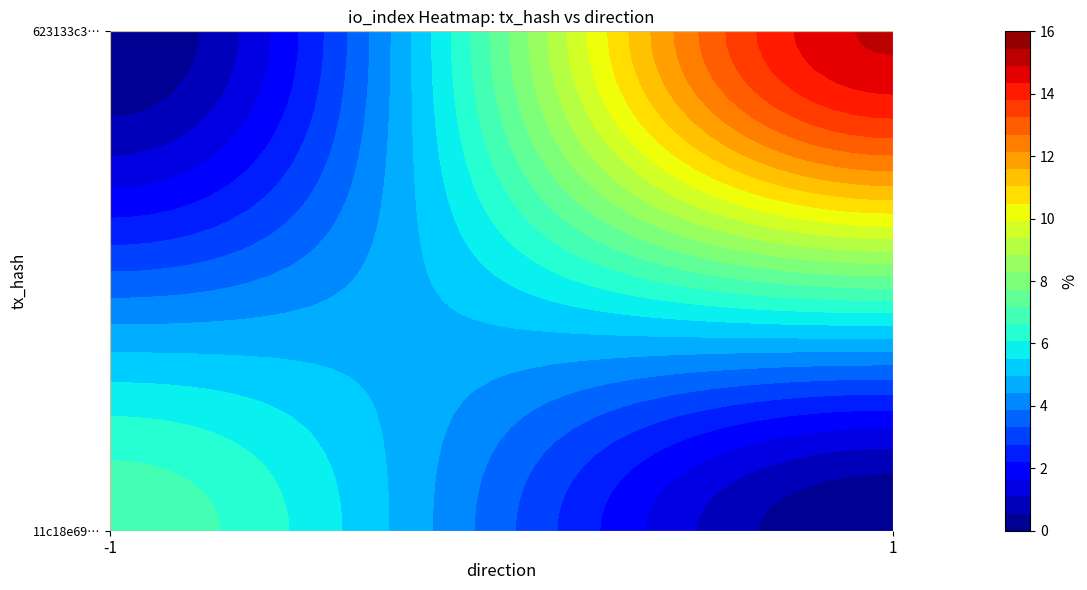

Reading right to left, extract all data points from this chart.

11c18e69d97934522690f48b0c5e255fab6a888: 7	-1
623133c3ffbc89ce31b5d6b48442efeb5585260: 15	1